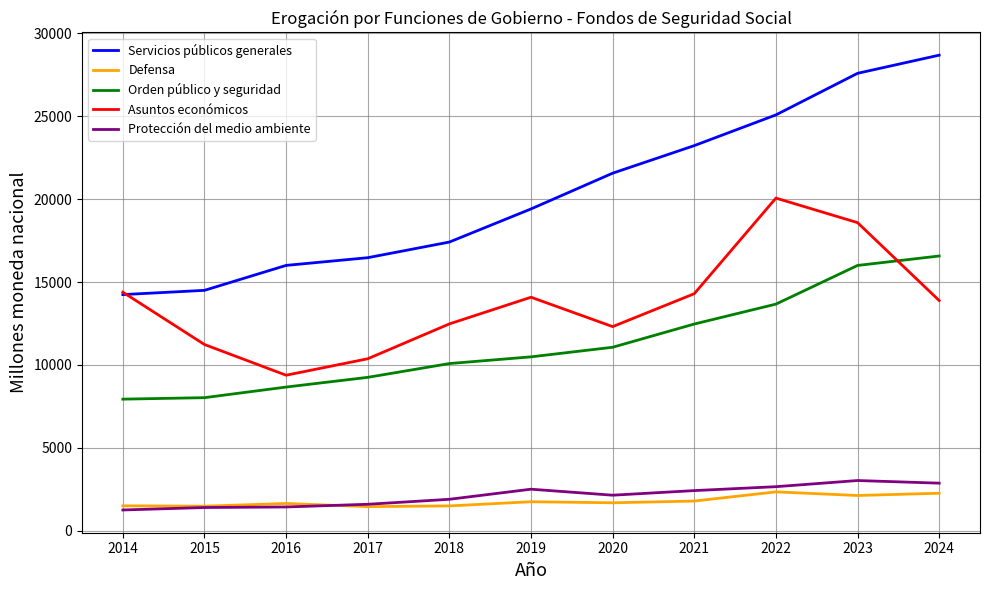

What is the smallest value displayed?

1247.1